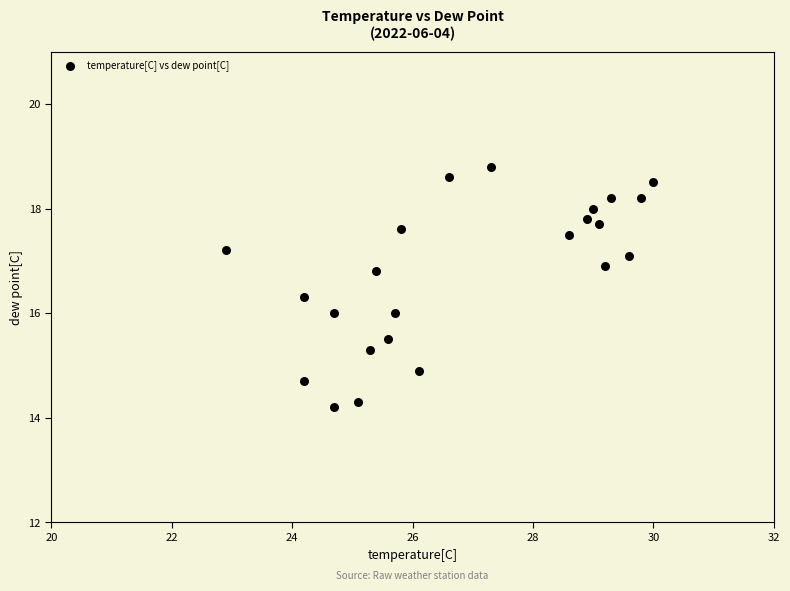

What is the range of Y values (max minus min)?

4.6